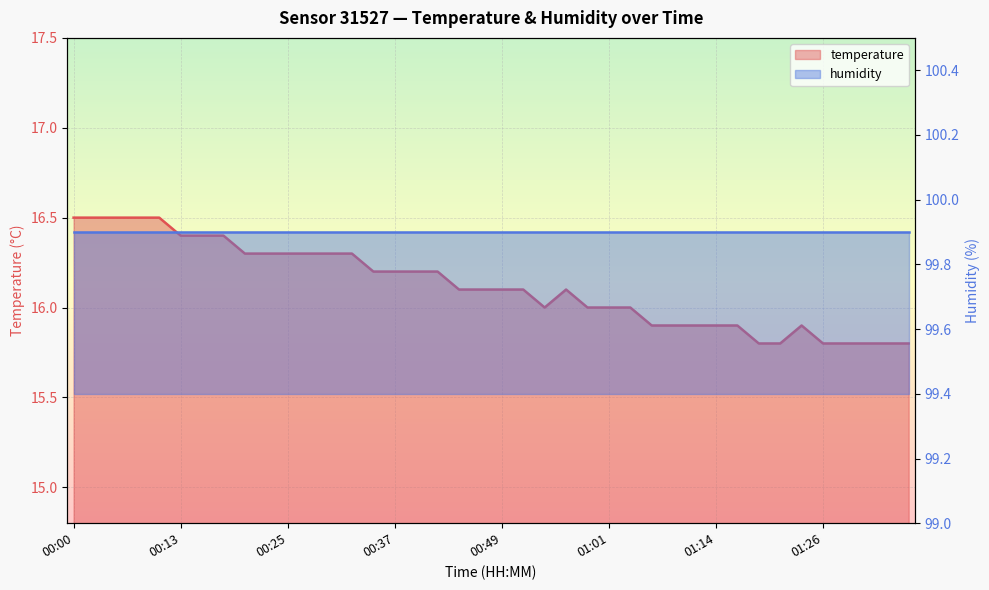

Between 01:16 and 00:13, which is larger?

00:13